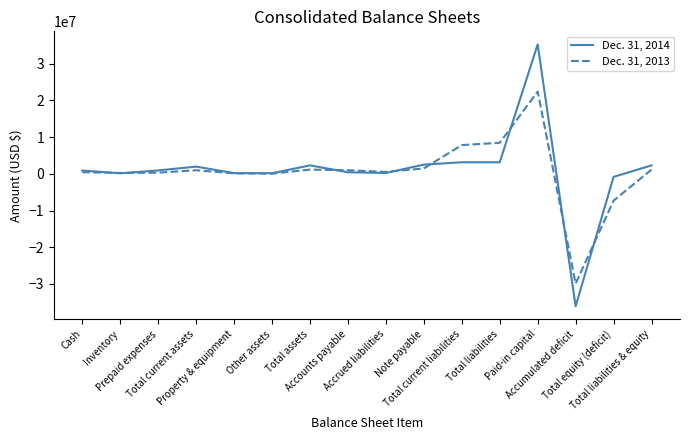

What is the average value of the Dec. 31, 2014 series?

1036125